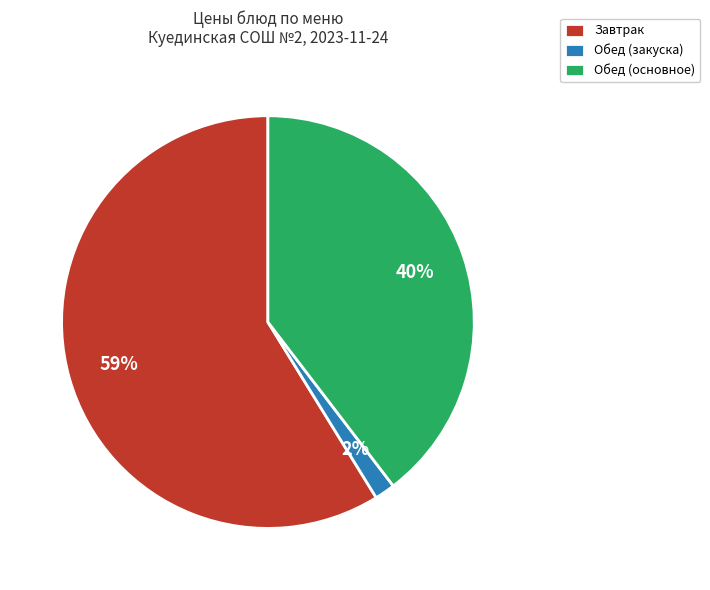

The Завтрак slice represents 45% of the pie. True or false?

False